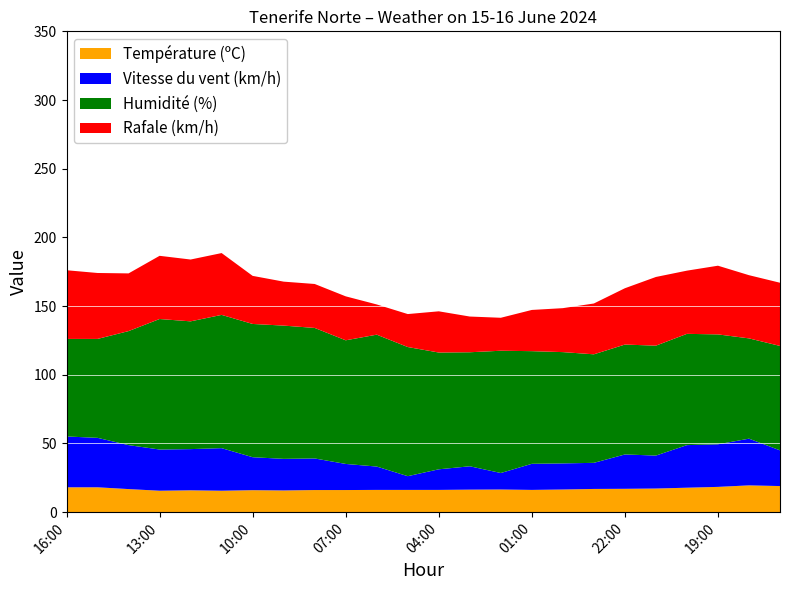

Reading right to left, transcribe all the data shown in this chart.

Température (ºC): 19.0	19.5	18.4	17.8	17.2	17.0	16.9	16.5	16.2	16.5	16.4	16.2	16.2	16.2	16.1	16.1	15.8	16.0	15.6	15.9	15.6	16.8	18.1	18.1
Vitesse du vent (km/h): 26.0	34.0	31.0	31.0	24.0	25.0	19.0	19.0	19.0	12.0	17.0	15.0	10.0	17.0	19.0	23.0	23.0	24.0	31.0	30.0	30.0	32.0	36.0	37.0
Humidité (%): 76.0	73.0	80.0	81.0	80.0	80.0	79.0	81.0	82.0	89.0	83.0	85.0	94.0	96.0	90.0	95.0	97.0	97.0	97.0	93.0	95.0	83.0	72.0	71.0
Rafale (km/h): 46.0	46.0	50.0	46.0	50.0	41.0	37.0	32.0	30.0	24.0	26.0	30.0	24.0	22.0	32.0	32.0	32.0	35.0	45.0	45.0	46.0	42.0	48.0	50.0